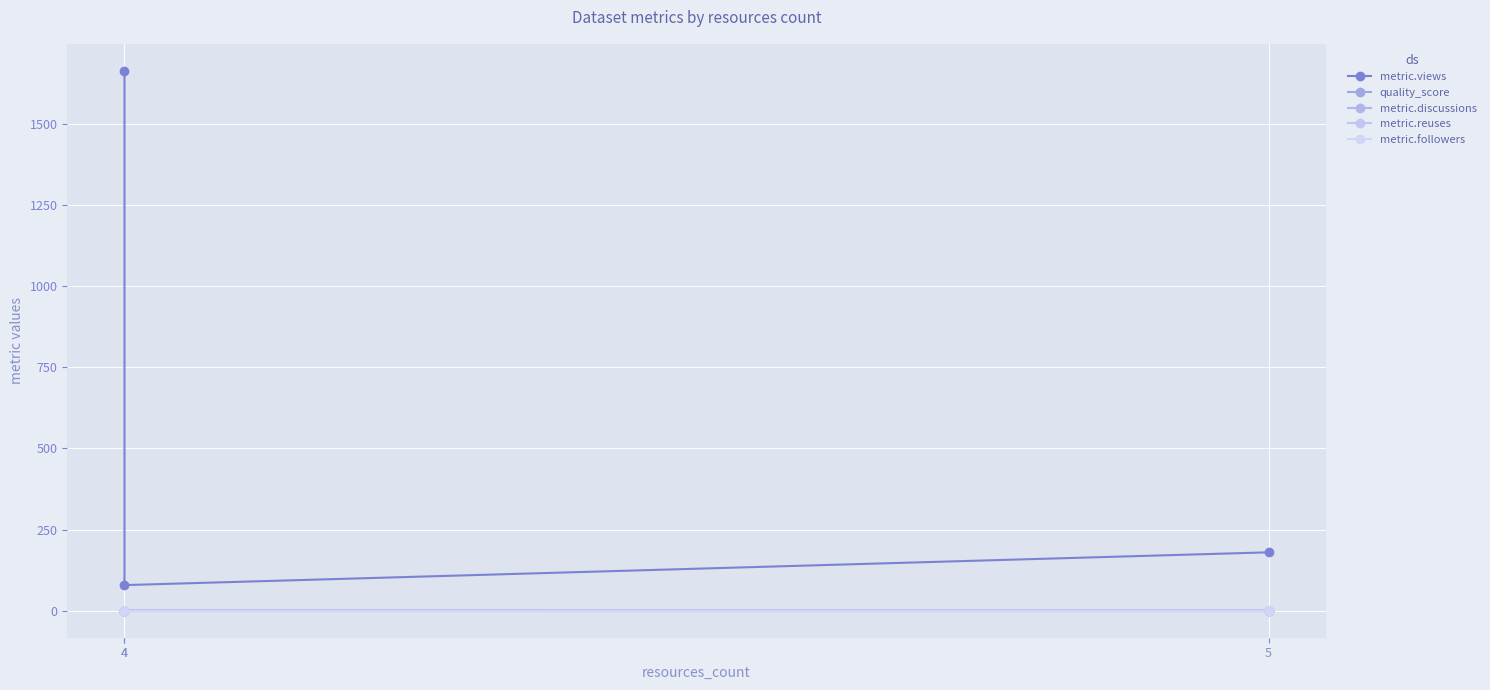

How many lines are shown in the chart?

5